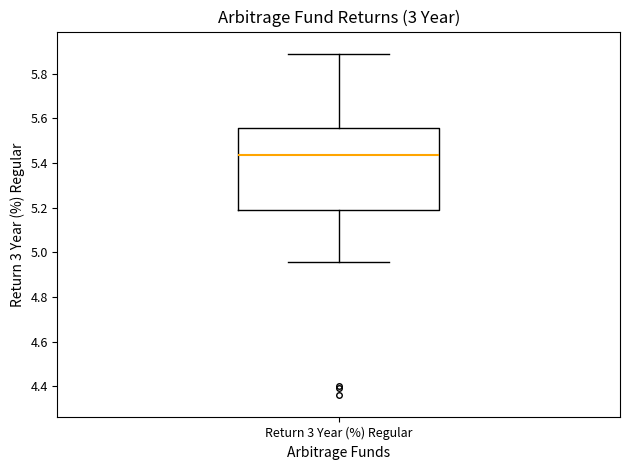

Read this box plot against the y-axis: the position of the median line, the range covered by the box, and the ends of both whiskers. The values are not printed on the chart, so give them approximately, as read against the axis.

median 5.44, box 5.18 to 5.56, whiskers 4.96 to 5.88